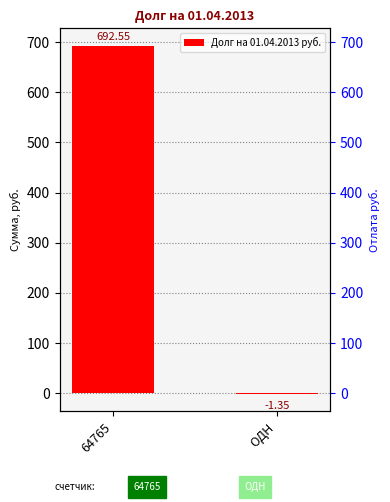

Reading right to left, extract all data points from this chart.

ОДН=-1.4	64765=692.5